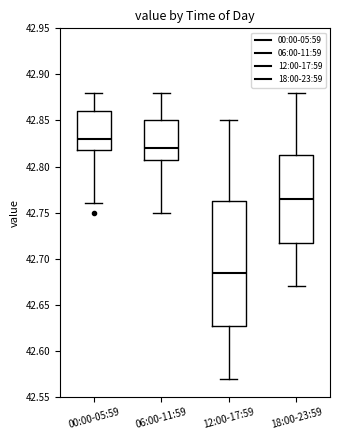

Comparing the boxes themselves (not the whiskers), which one is the tallest?

12:00-17:59